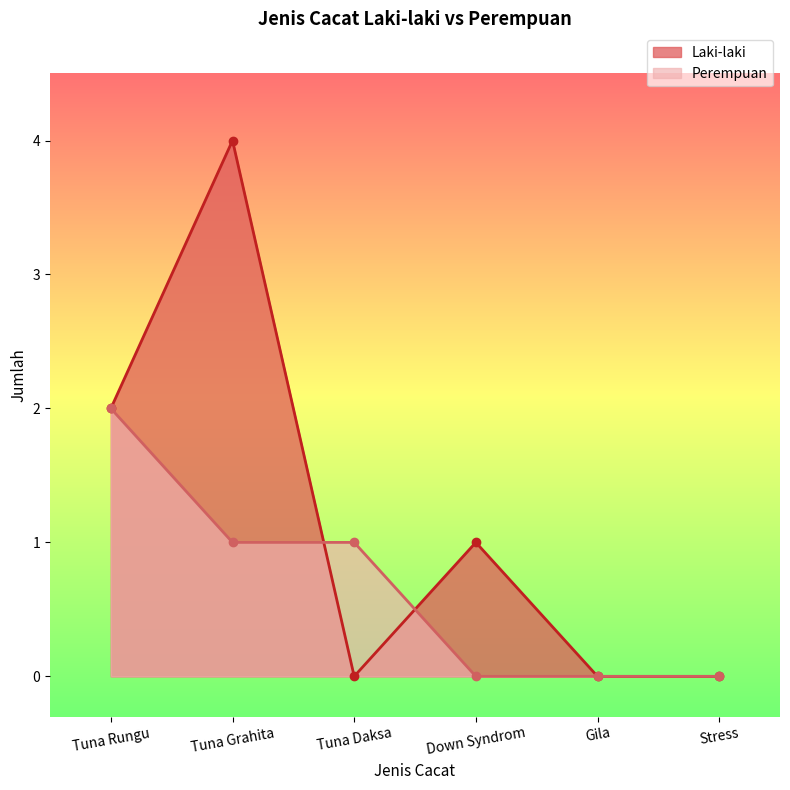

How many values in the Perempuan series are below 1?

3